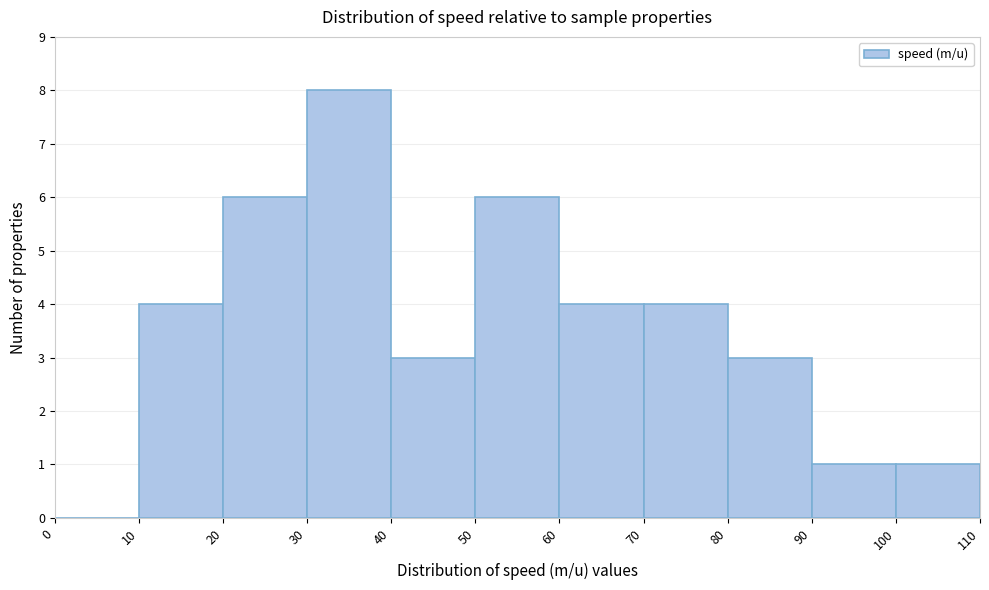

Which range on the x-axis has the tallest bar?

30 to 40